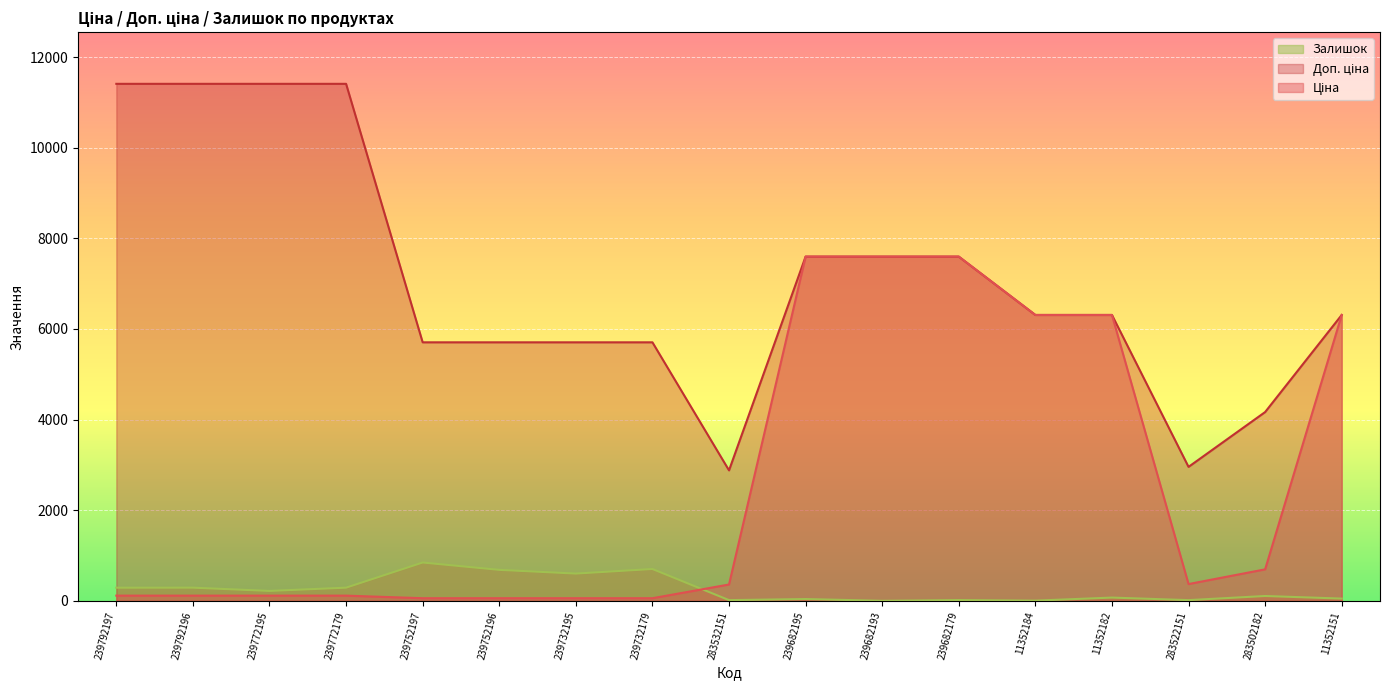

At which label is Залишок closest to 422?

239792196